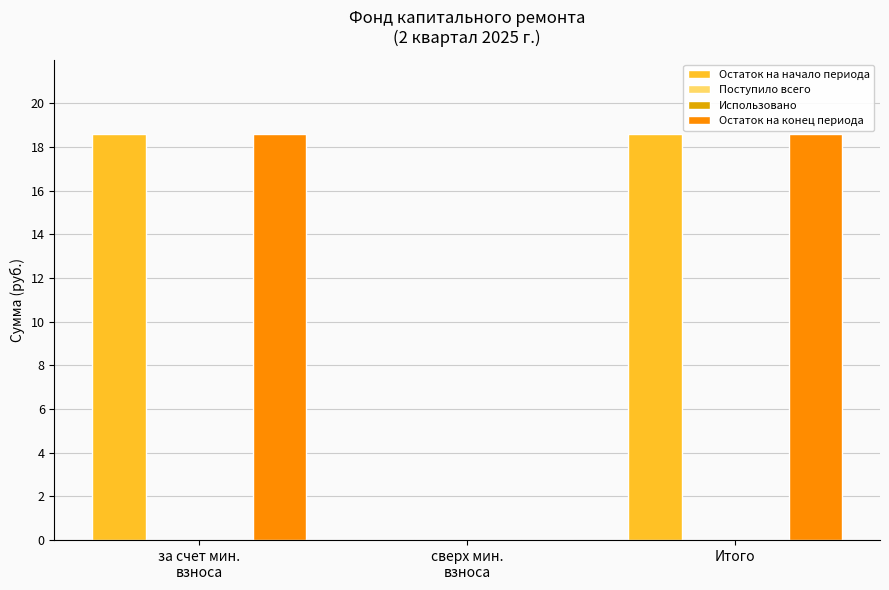

Reading right to left, what are all the values shown in this chart?

Остаток на начало периода: Итого=18.6	сверх мин.
взноса=0.0	за счет мин.
взноса=18.6
Поступило всего: Итого=0.0	сверх мин.
взноса=0.0	за счет мин.
взноса=0.0
Использовано: Итого=0.0	сверх мин.
взноса=0.0	за счет мин.
взноса=0.0
Остаток на конец периода: Итого=18.6	сверх мин.
взноса=0.0	за счет мин.
взноса=18.6